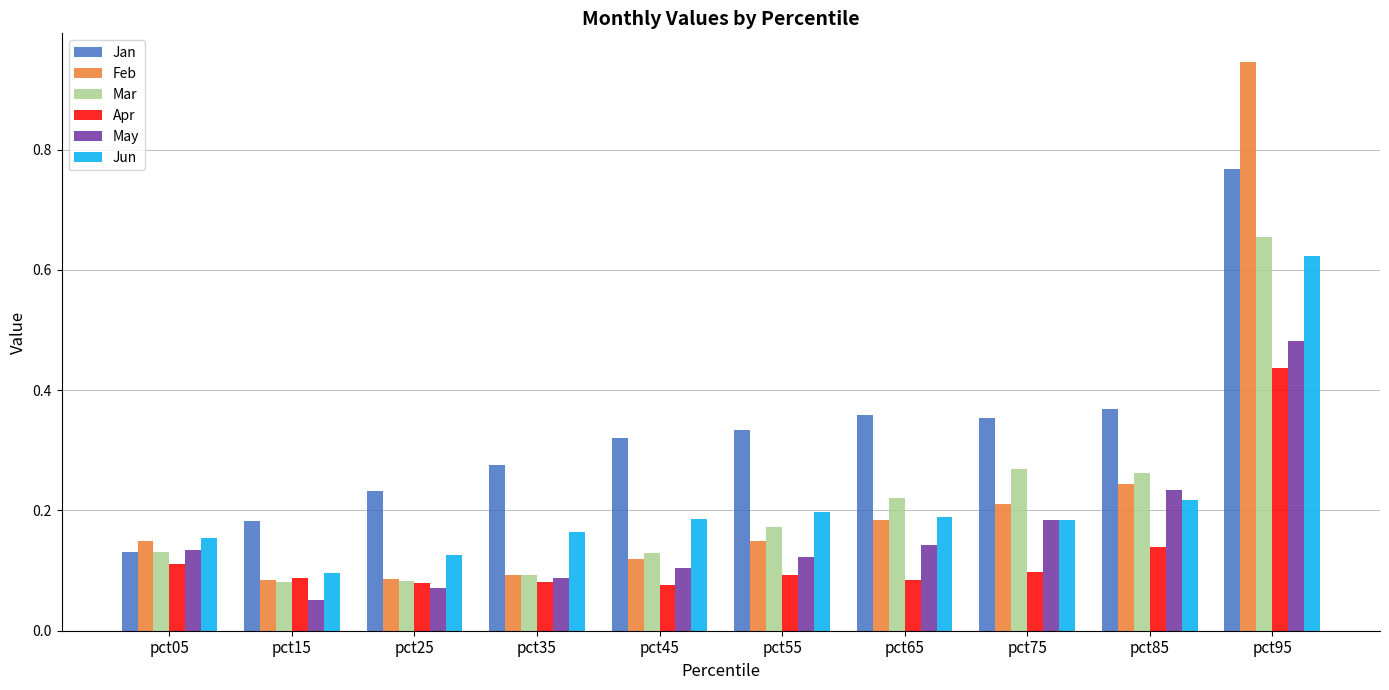

Which label corresponds to the largest value in the chart?

pct95